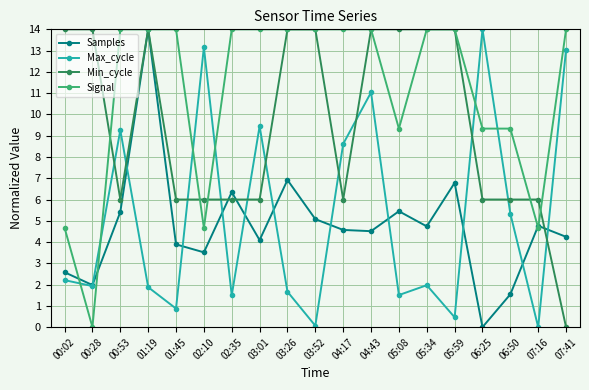

At how many categories does at least one series exceed 12?

17